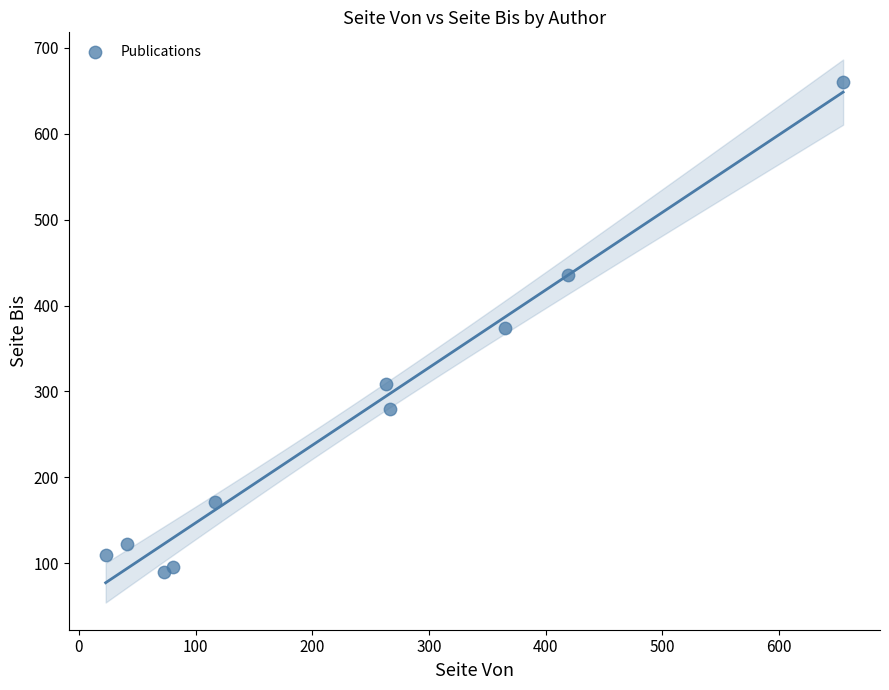

What is the range of Y values (max minus min)?

570